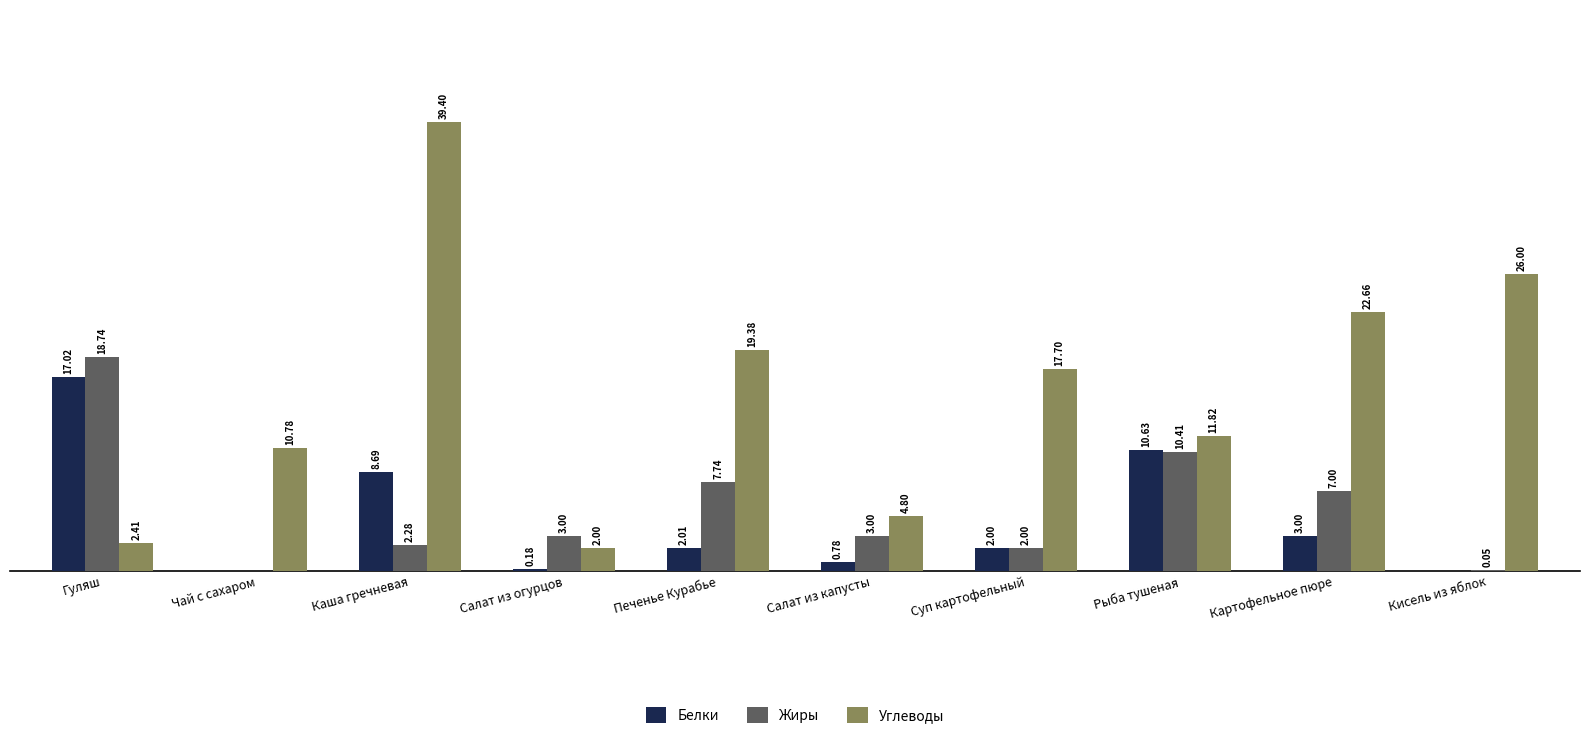

Is the value of Углеводы at Гуляш greater than the value of Жиры at Чай с сахаром?

Yes